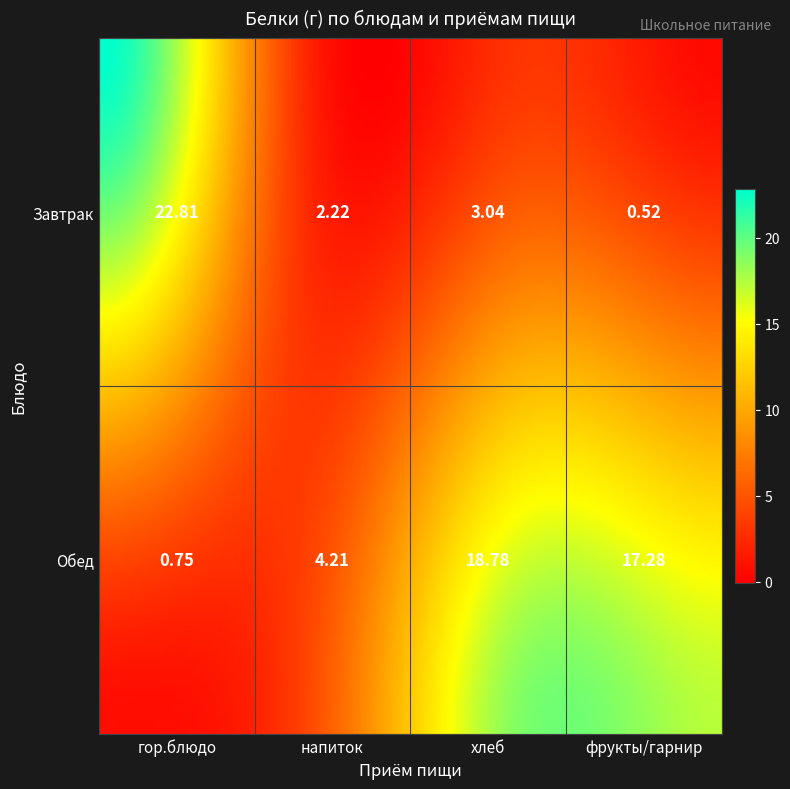

Reading right to left, list all the values displayed in this chart.

Завтрак: 0.5	3.0	2.2	22.8
Обед: 17.3	18.8	4.2	0.8